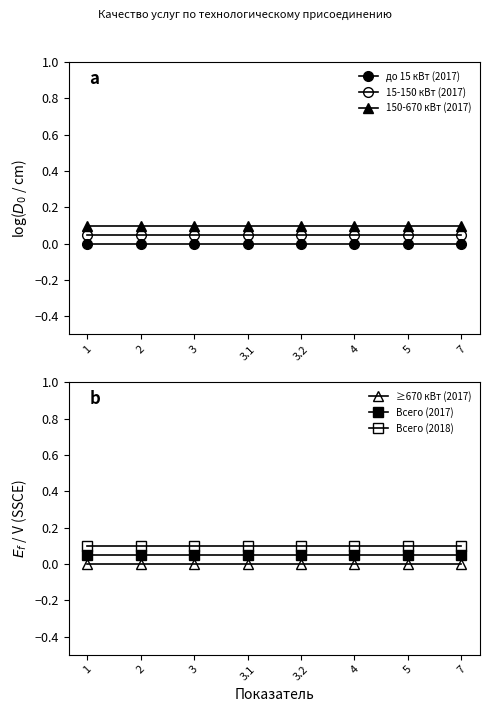

What is the highest value of the Всего (2017) series?

0.1